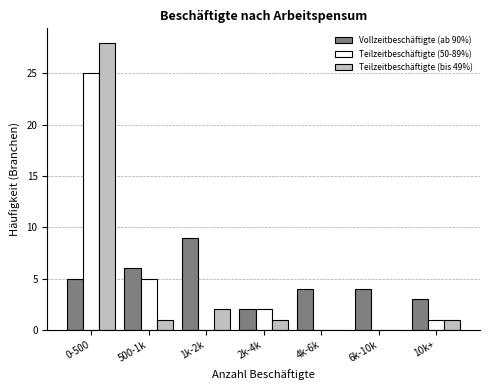

Reading left to right, what are all the values shown in this chart?

Vollzeitbeschäftigte (ab 90%): 0-500=5	500-1k=6	1k-2k=9	2k-4k=2	4k-6k=4	6k-10k=4	10k+=3
Teilzeitbeschäftigte (50-89%): 0-500=25	500-1k=5	1k-2k=0	2k-4k=2	4k-6k=0	6k-10k=0	10k+=1
Teilzeitbeschäftigte (bis 49%): 0-500=28	500-1k=1	1k-2k=2	2k-4k=1	4k-6k=0	6k-10k=0	10k+=1